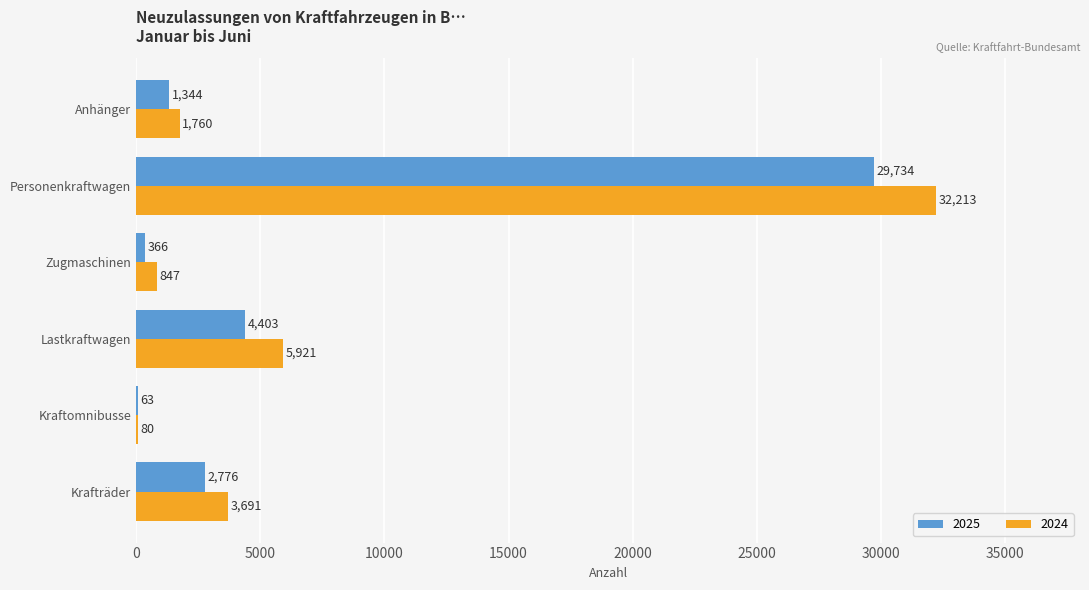

What are all the series names shown in the legend?

2025, 2024